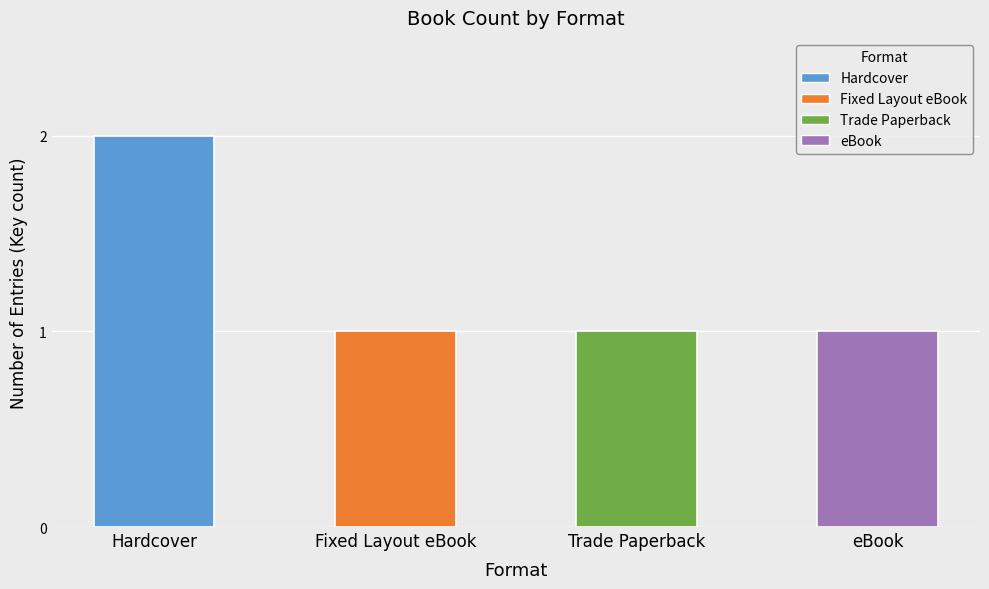

Is it true that the value at Trade Paperback is 0?

False